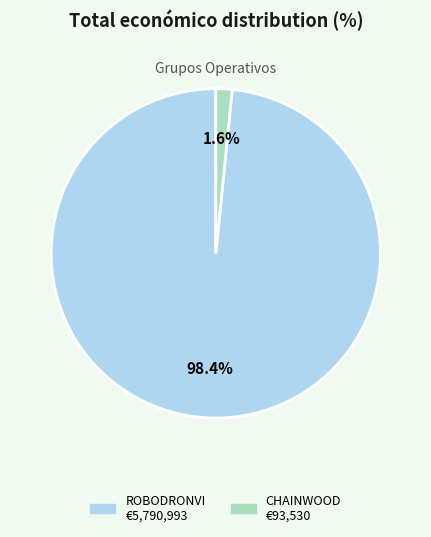

To the nearest percent, what is the average slice percentage?

50%